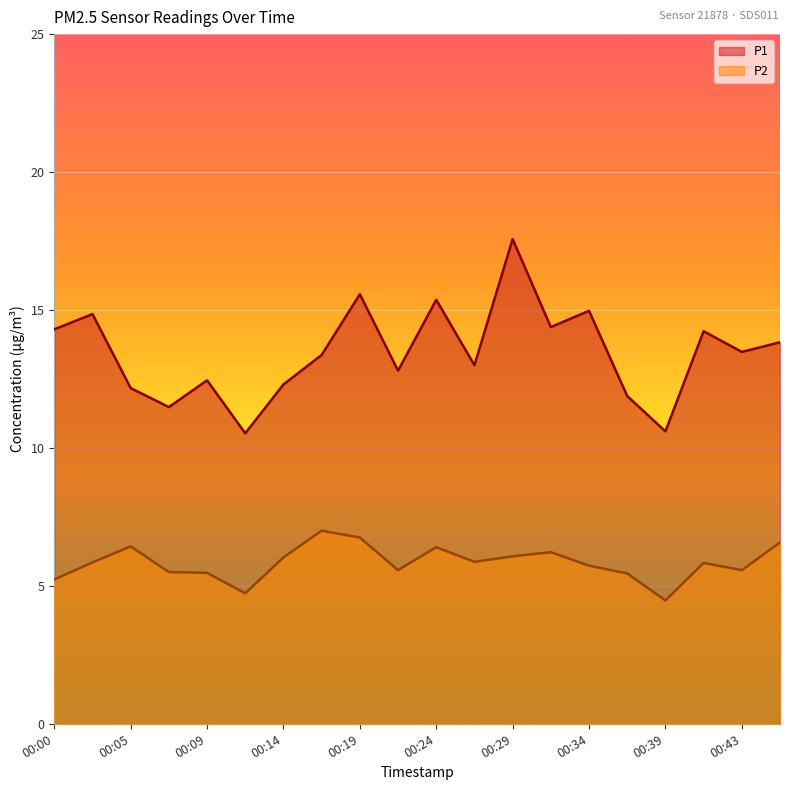

How many values in the P2 series are below 5?

2